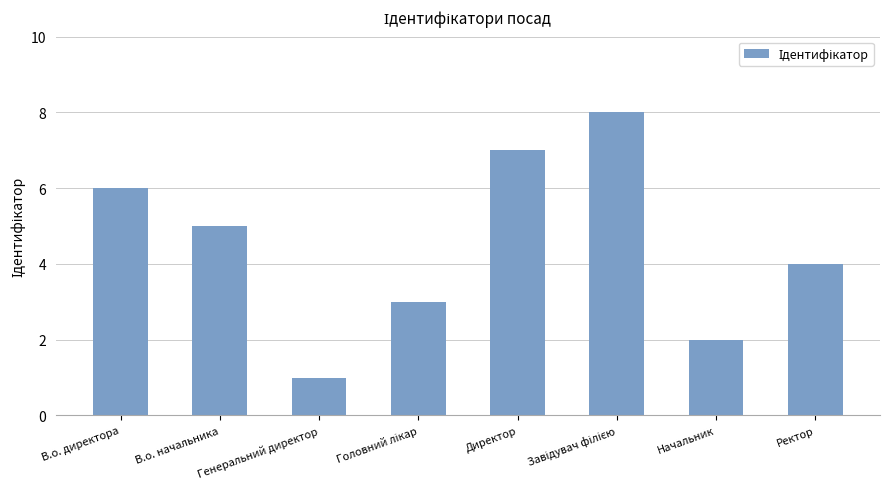

What is the label of the 7th bar from the left?

Начальник